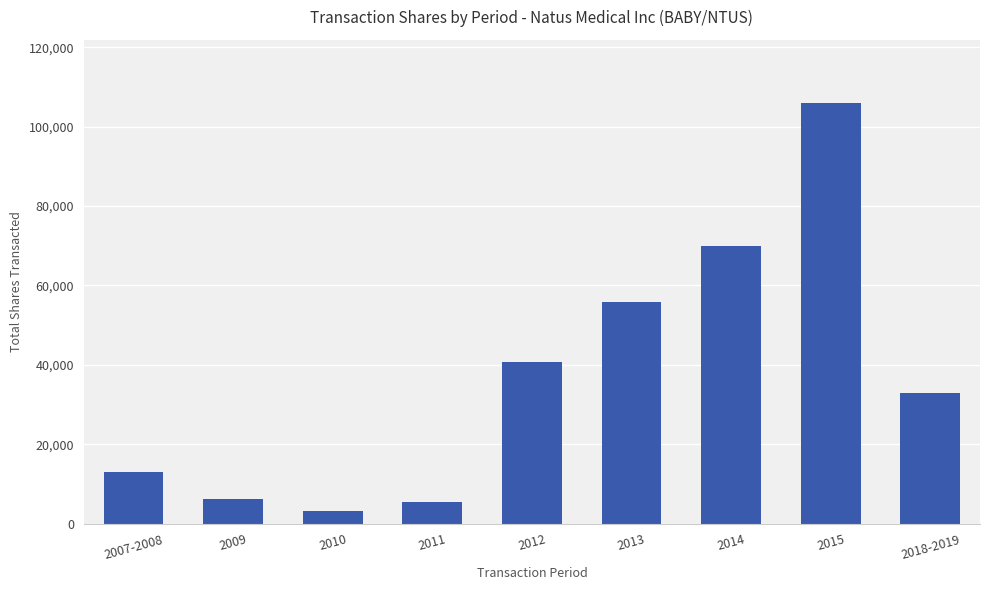

Are the bars horizontal?

No